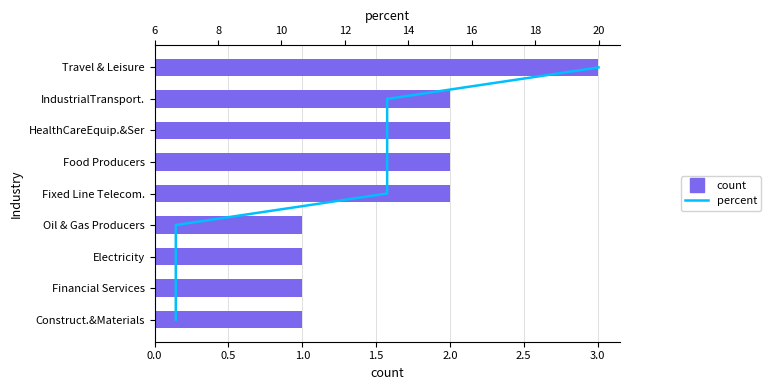

How many data points in count are less than 2?

4